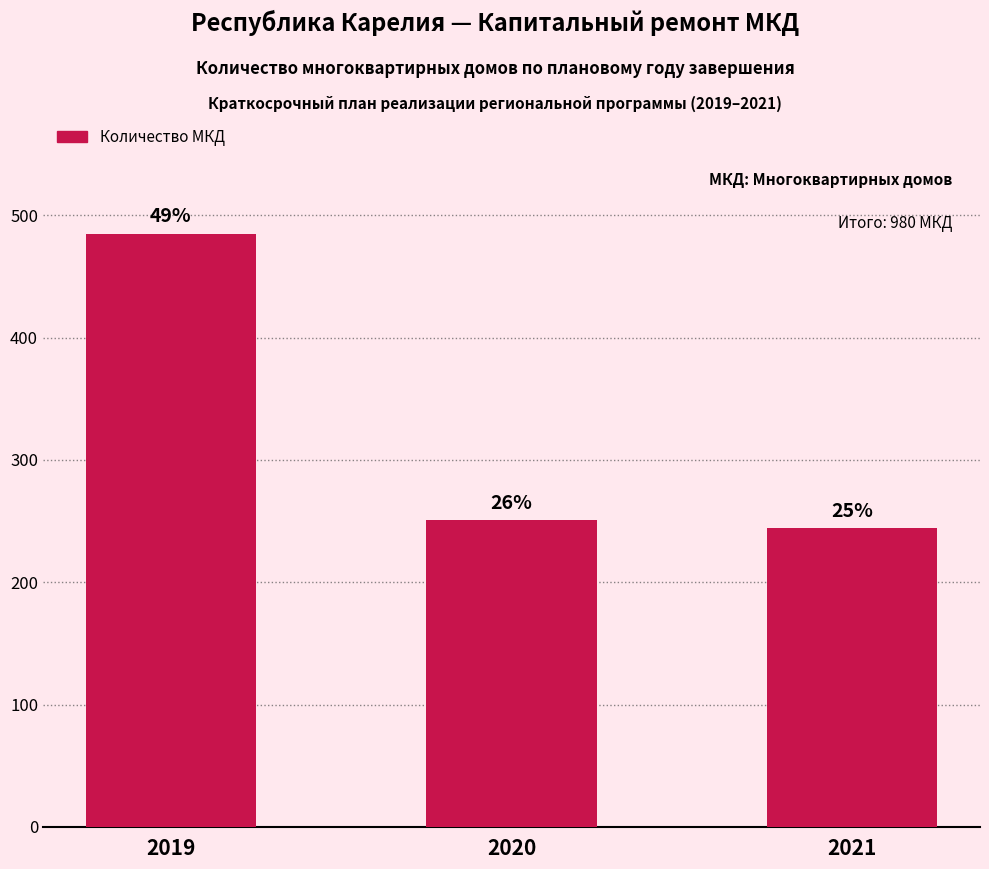

What is the difference between the maximum and minimum values?

241